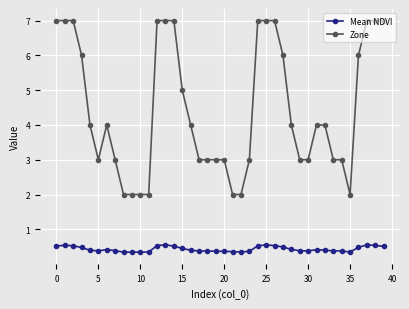

What is the value of the Mean NDVI point at the 6th from the left?

0.4